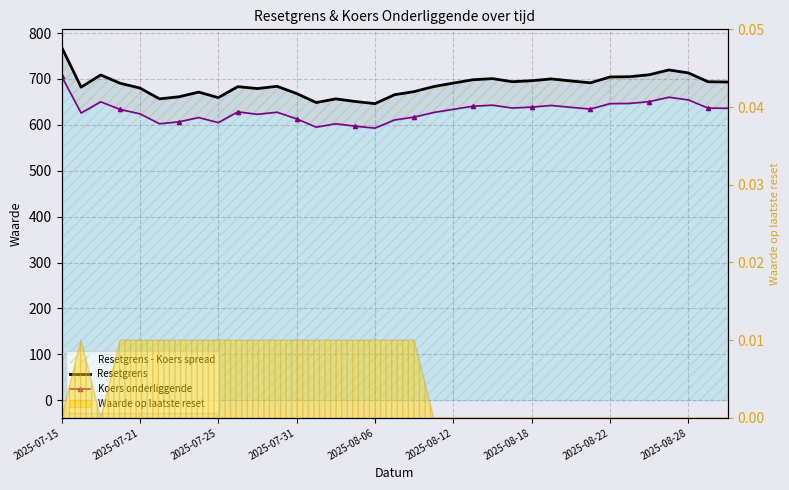

Which series has the largest range (max minus min)?

Resetgrens